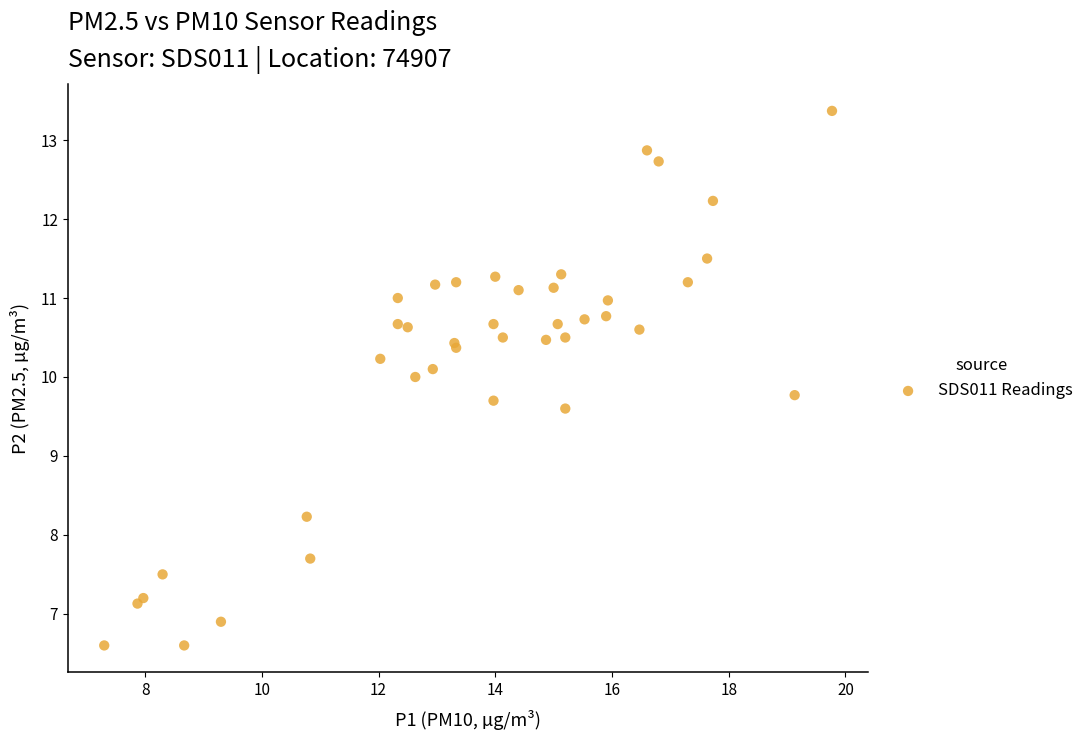

What Y value in the scatter plot is closest to 9?

9.6